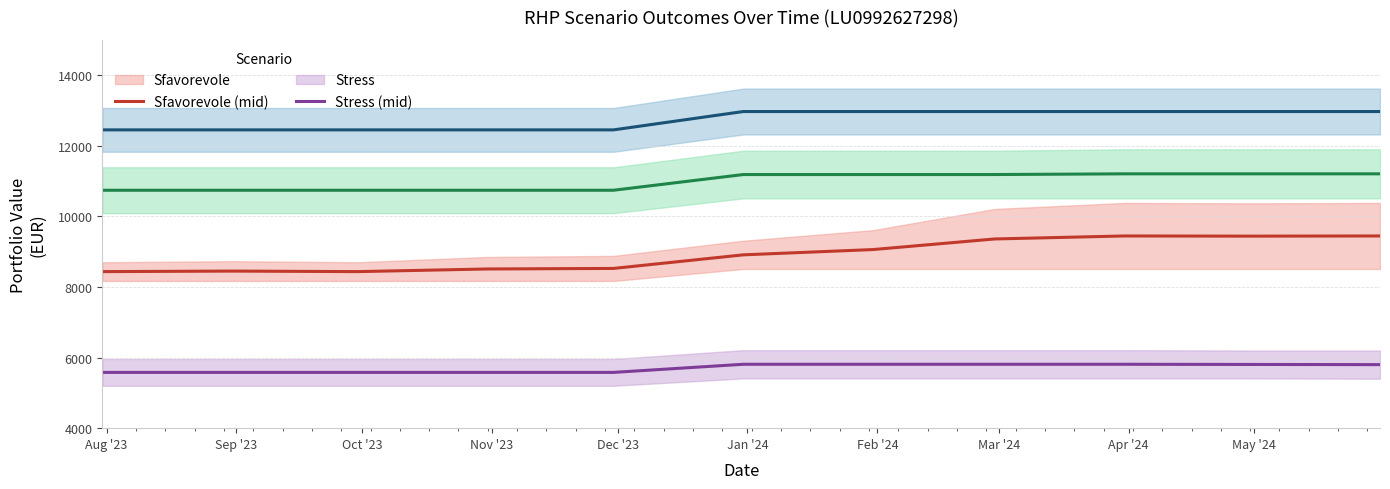

True or false: Sfavorevole (mid) and Stress (mid) intersect in this chart.

False